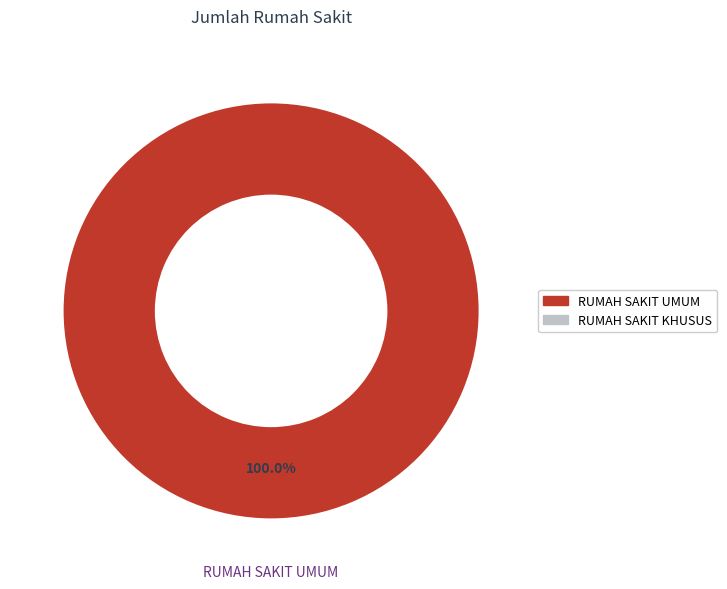

Is there any slice that represents more than half of the pie?

Yes